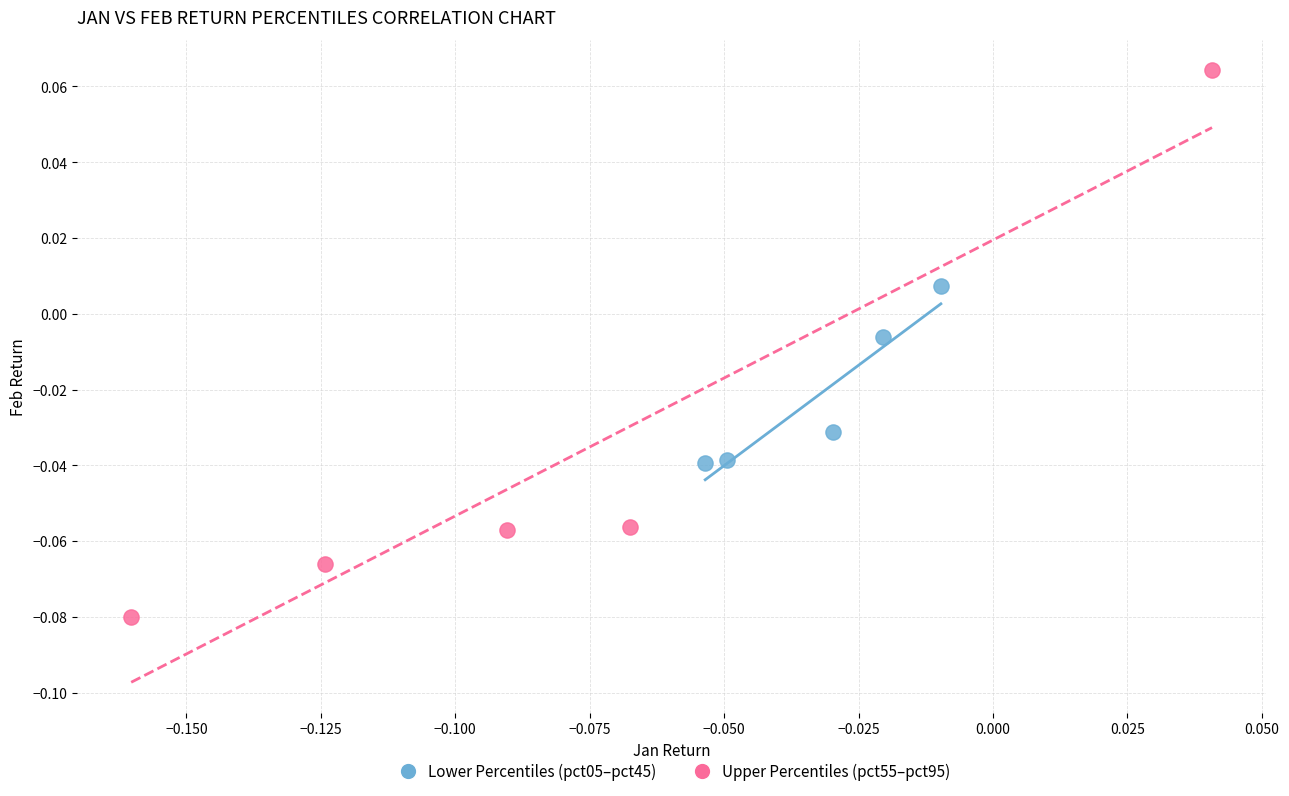

Which series has the widest spread of Y values?

Upper Percentiles (pct55–pct95)